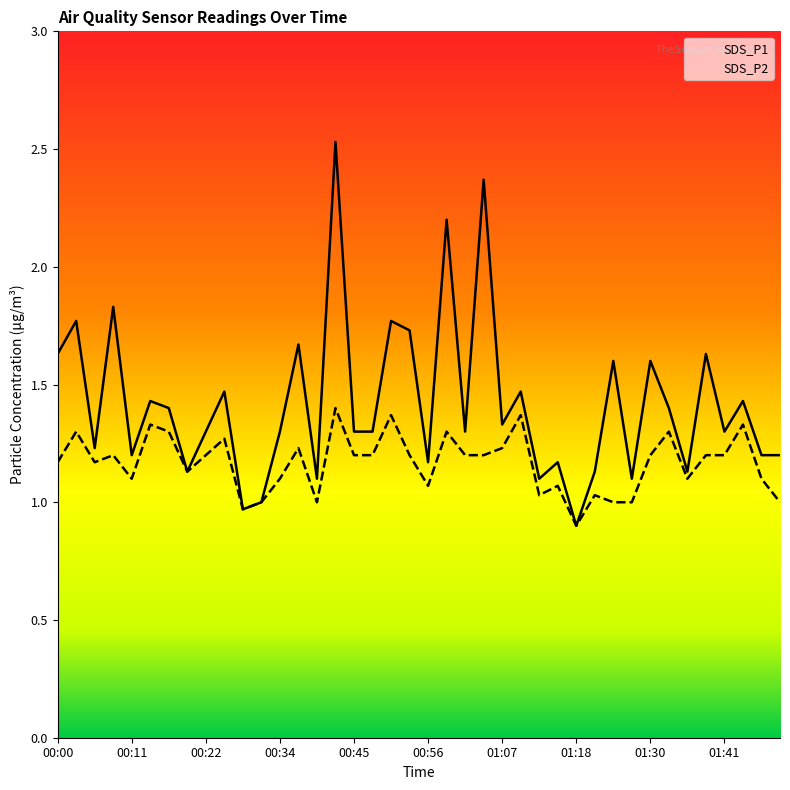

How many data points does each series have?

40